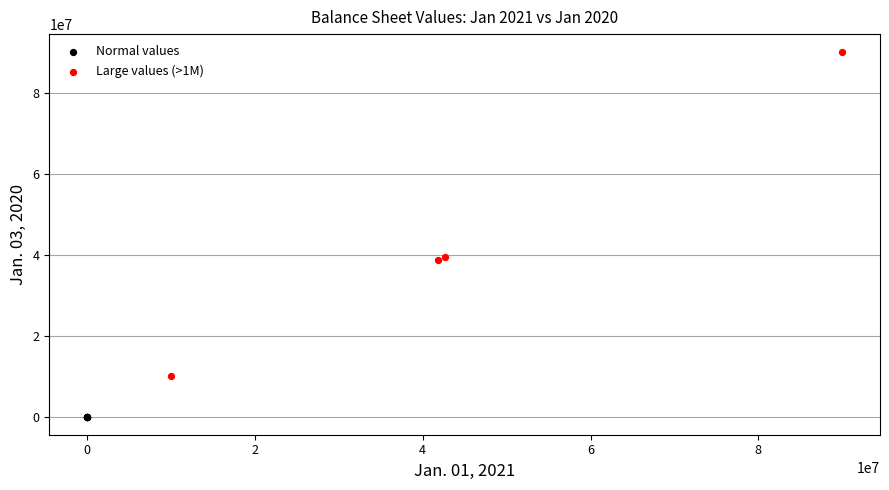

Which series has the largest Y range (max minus min)?

Large values (>1M)